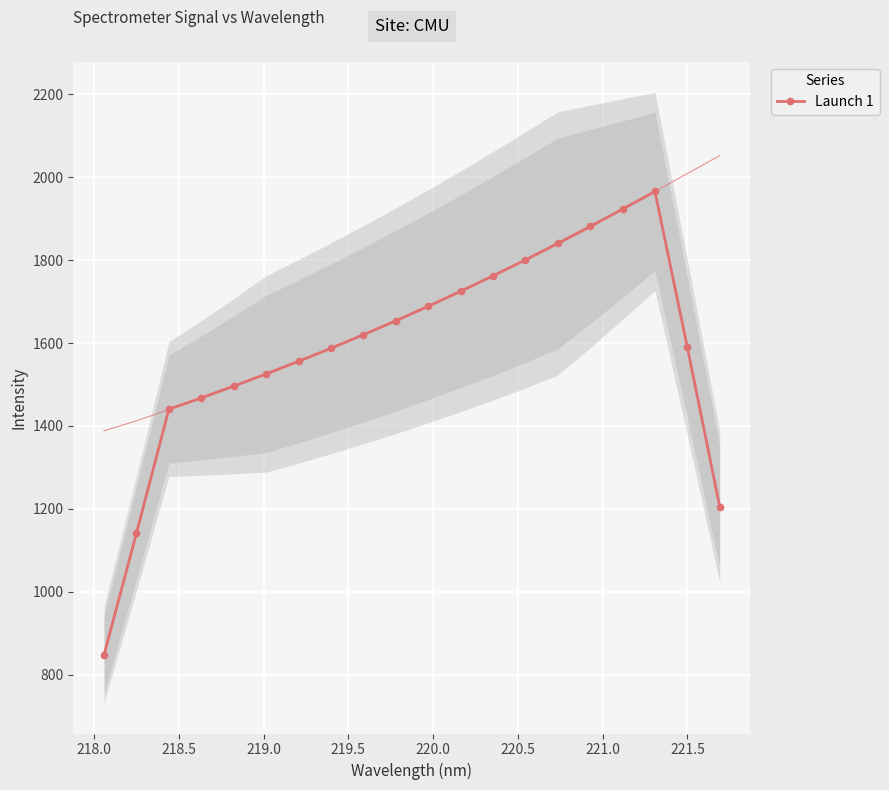

What is the value of the Launch 1 point at the 13th from the left?

1762.1